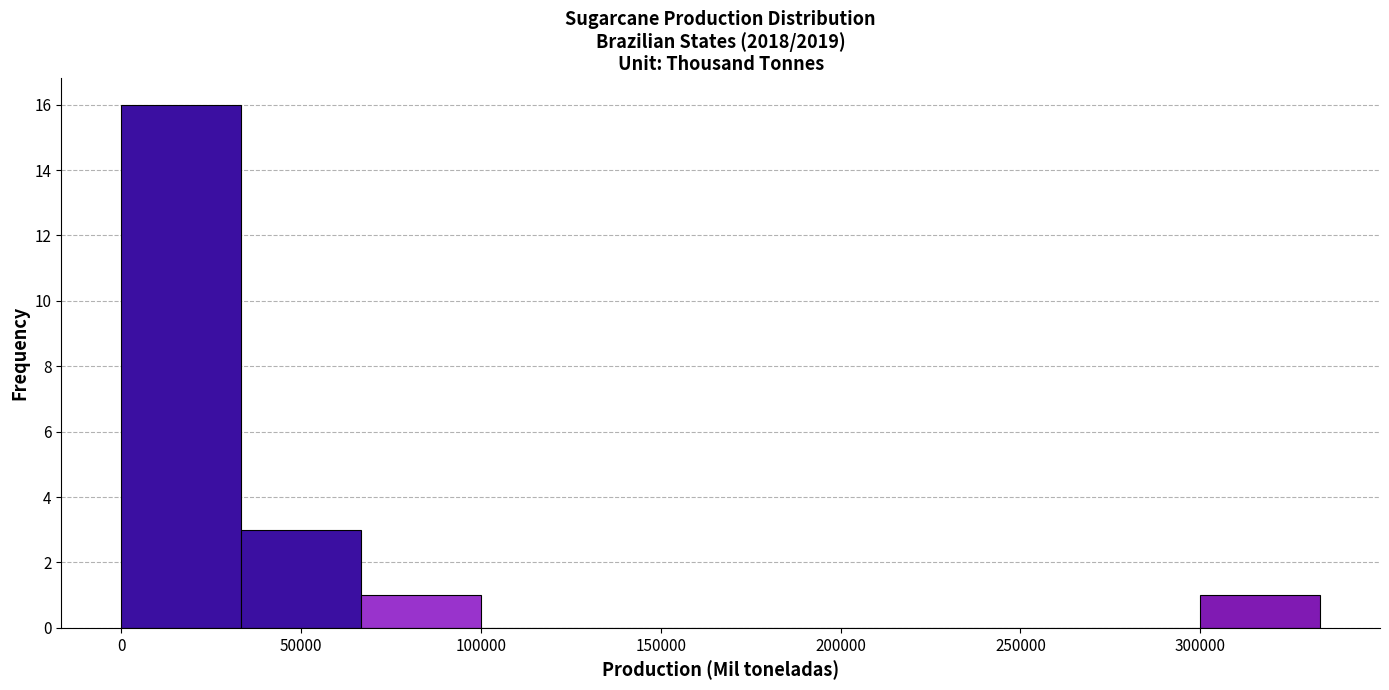

What is the height of the bar covering 300000 to 335000 on the x-axis? Neither the bar edges nor the heights are printed on the chart, so give them approximately, as read against the axes.

1